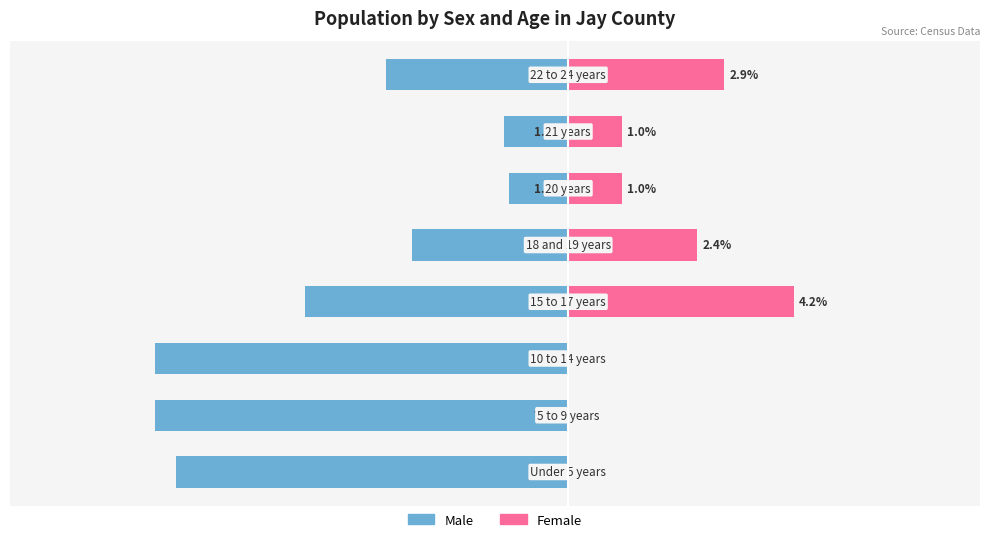

Does the chart contain stacked bars?

No